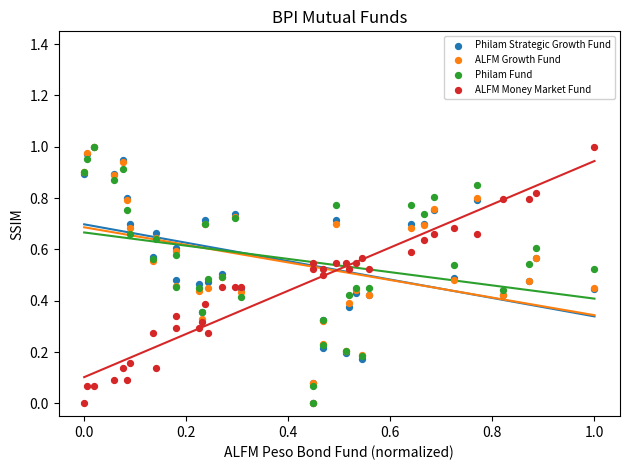

What are all the series names shown in the legend?

Philam Strategic Growth Fund, ALFM Growth Fund, Philam Fund, ALFM Money Market Fund